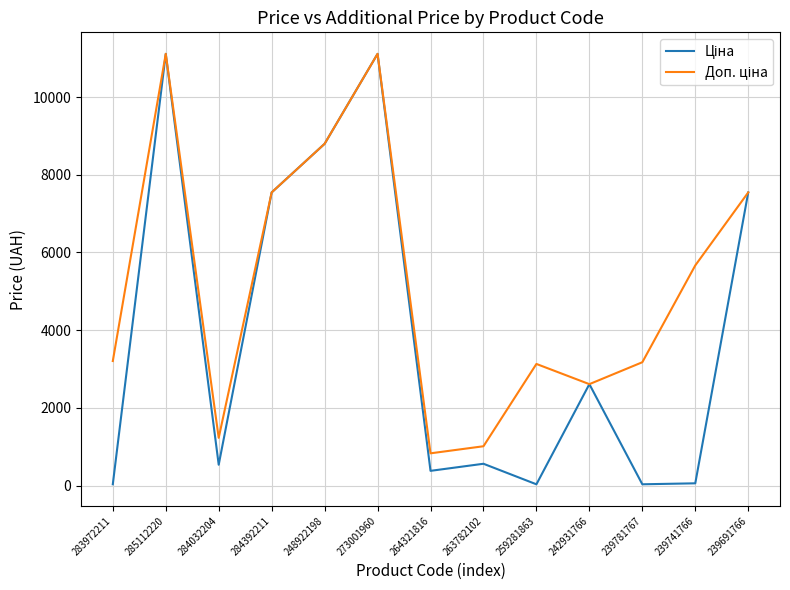

What is the total value across all series at 248922198?

17595.2